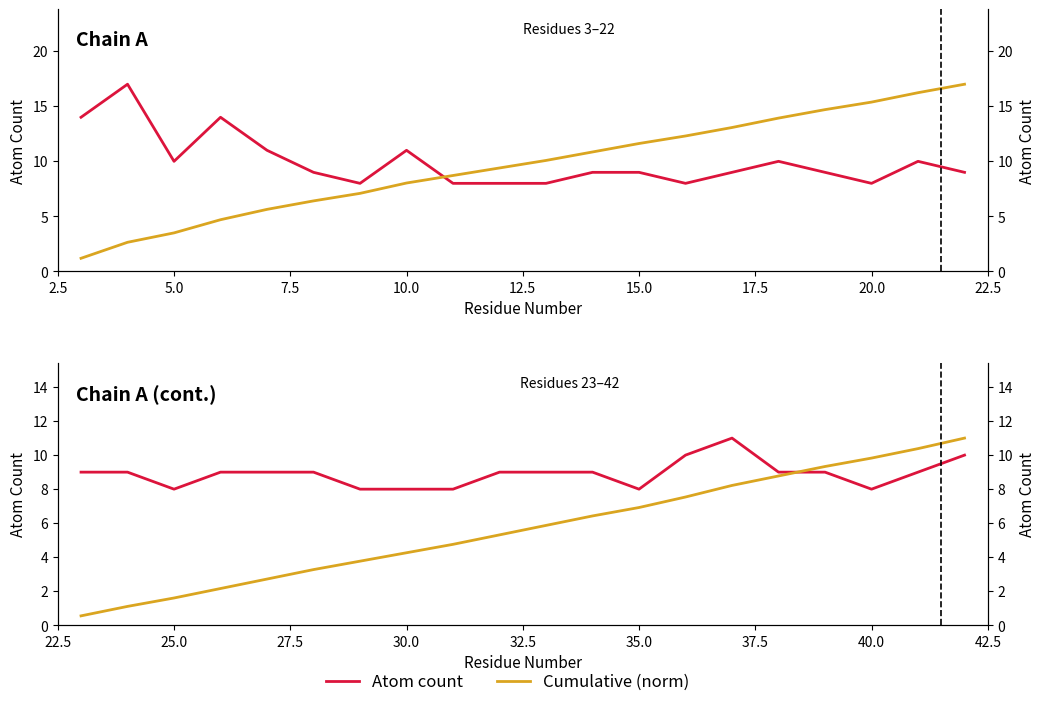

How many distinct data groups are displayed?

2